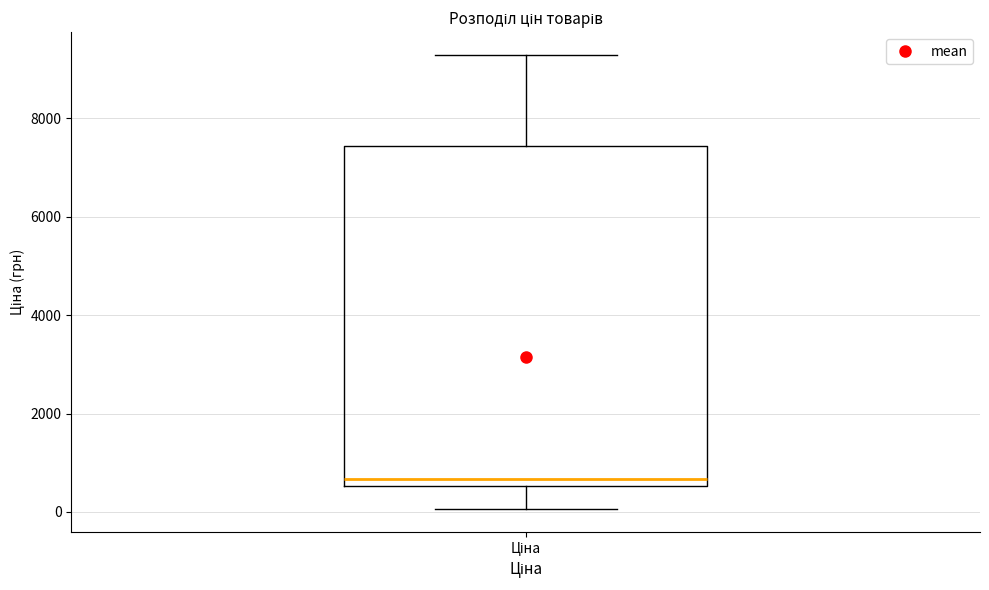

Transcribe this box plot: give where the median line is, the range the box spans, and where the two whiskers end, as read against the y-axis. The values are not printed on the chart, so give them approximately, as read against the axis.

median 600 (just above the box's lower edge), box 600 to 7400, whiskers 0 to 9200